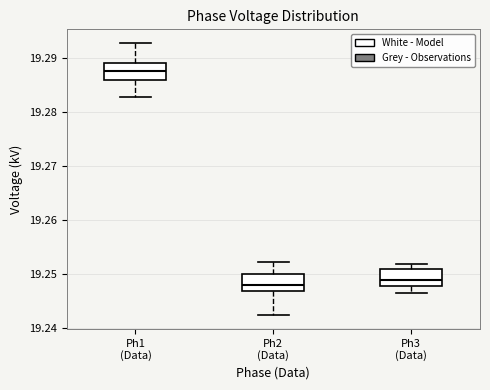

Which box has the highest median line?

Ph1 (Data)